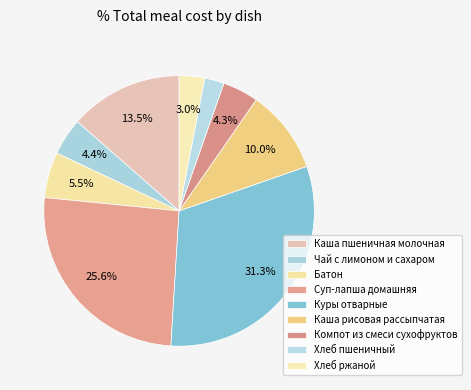

How many slices are in this pie chart?

9